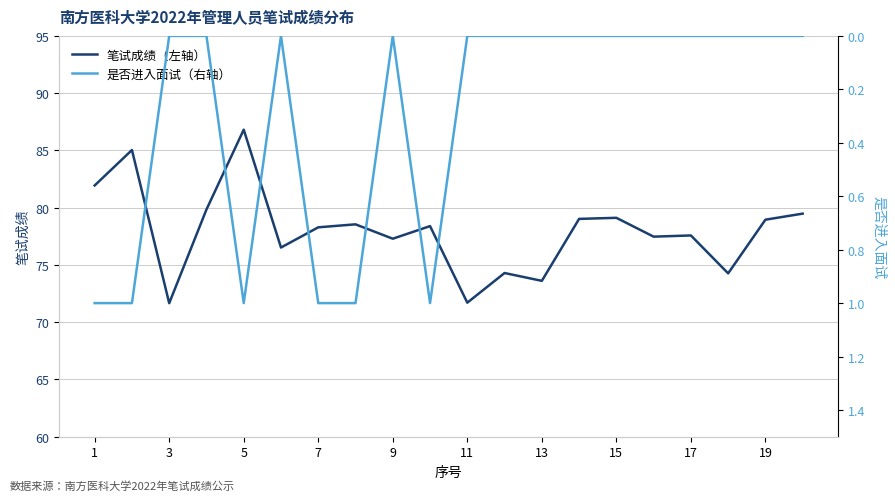

What is the maximum value for 笔试成绩（左轴）?

86.8